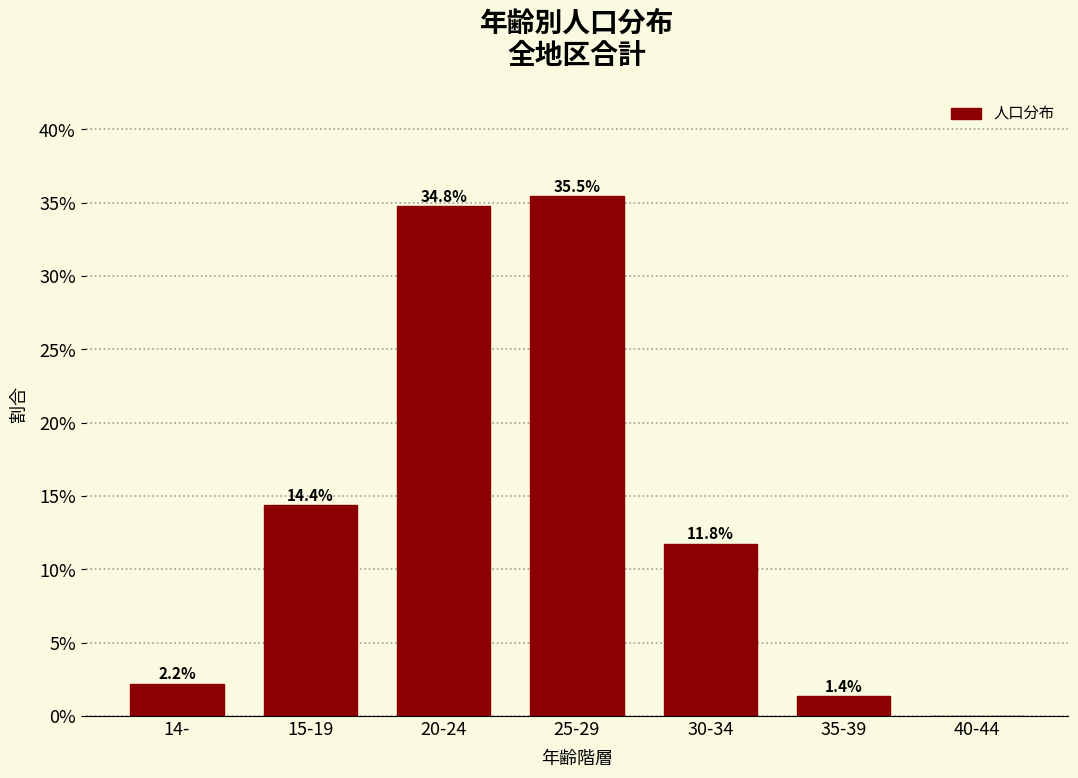

What is the sum of the values at 40-44 and 15-19?

14.4